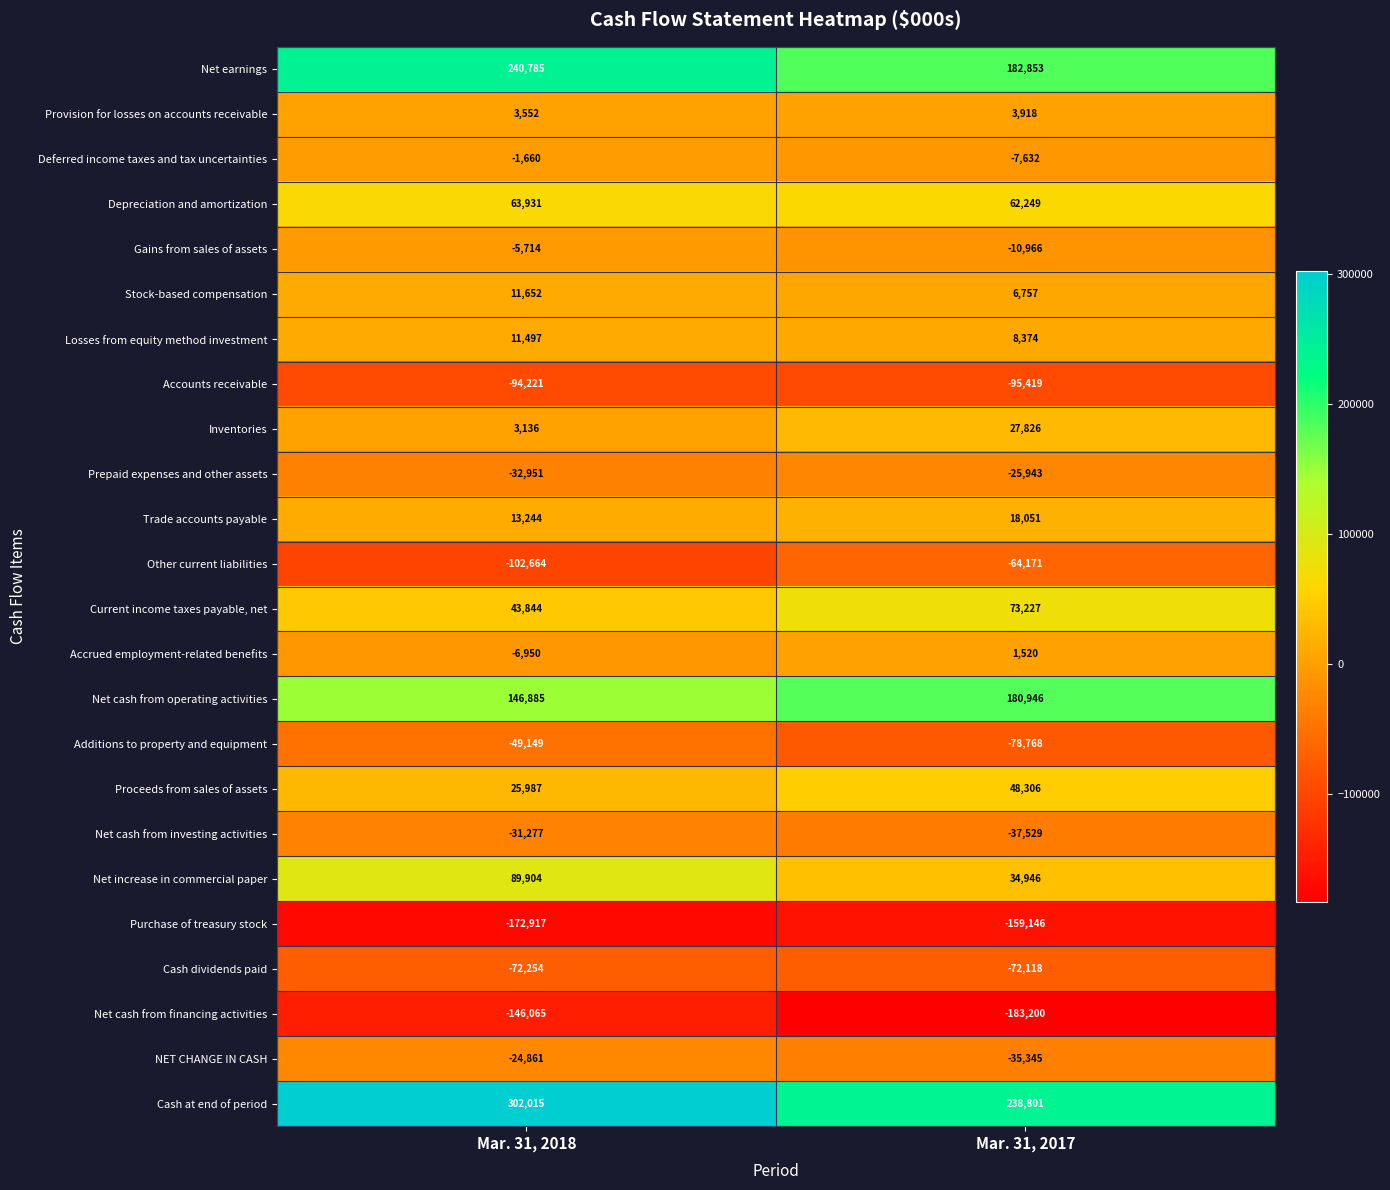

Which series has the largest range (max minus min)?

Cash at end of period